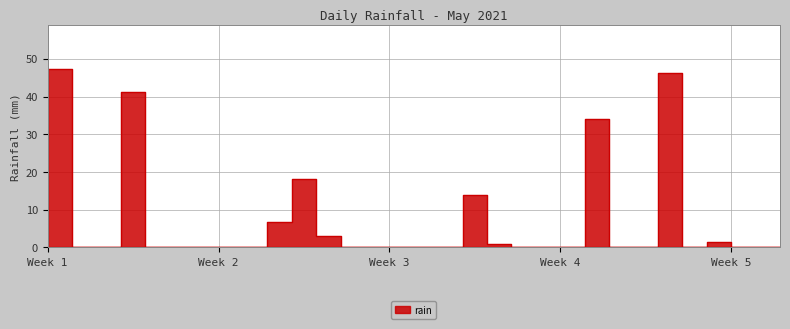

Which has a higher value, 2021-05-09 or 2021-05-24?

2021-05-24